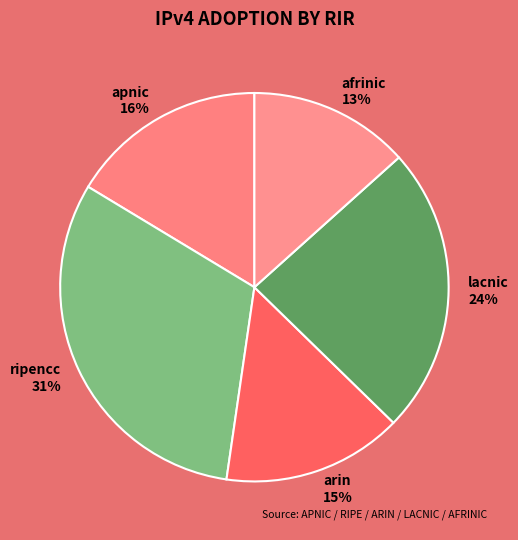

Which slice is the smallest?

afrinic